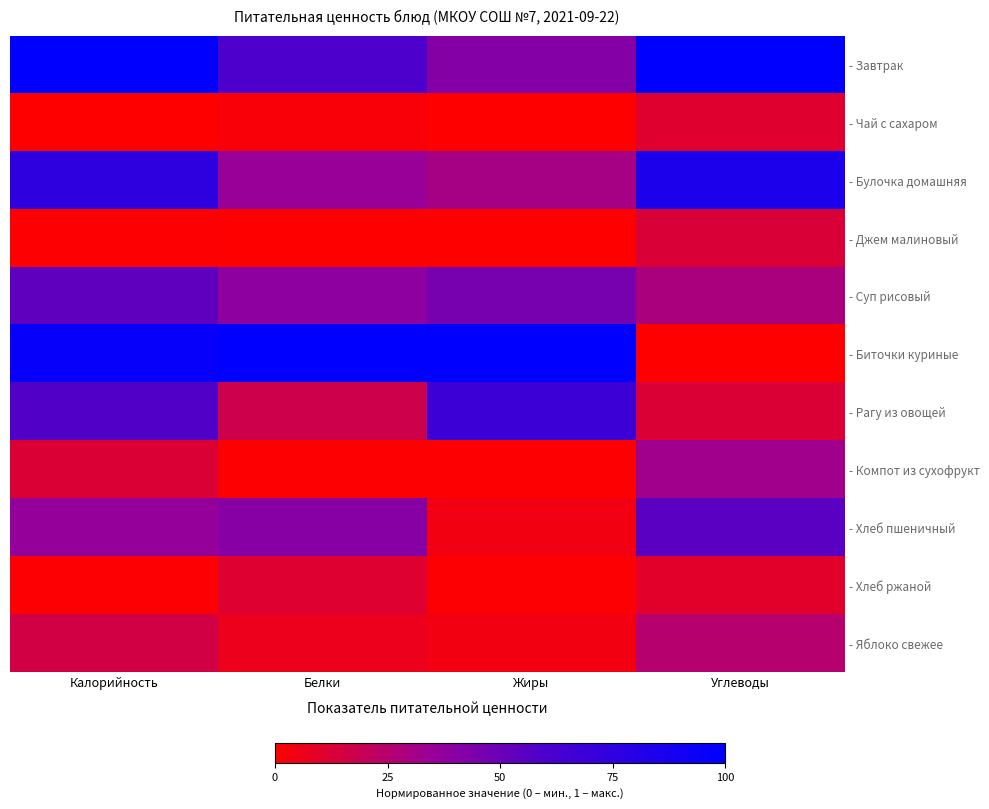

What is the difference between the highest and lowest values at Жиры?

1.0